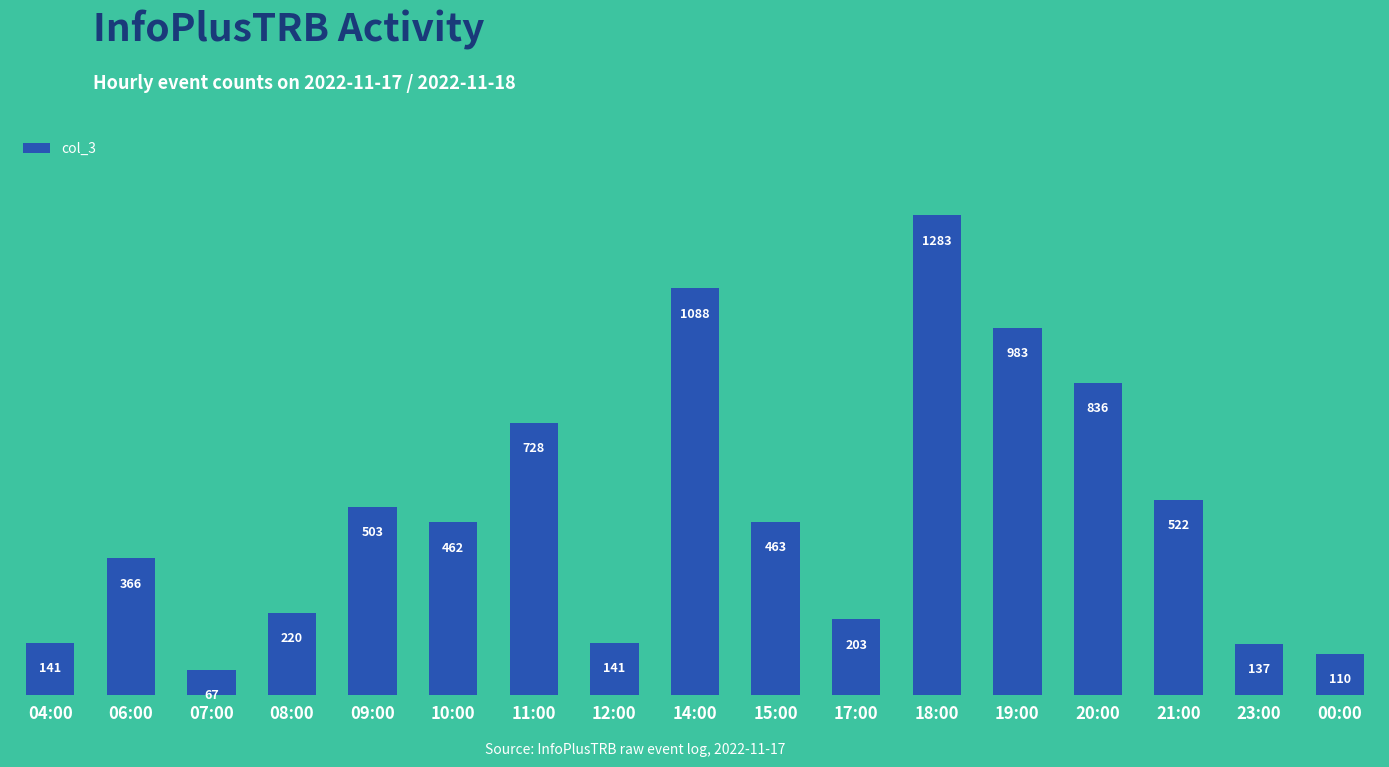

What is the ratio of the value at 23:00 to the value at 07:00?

2.0